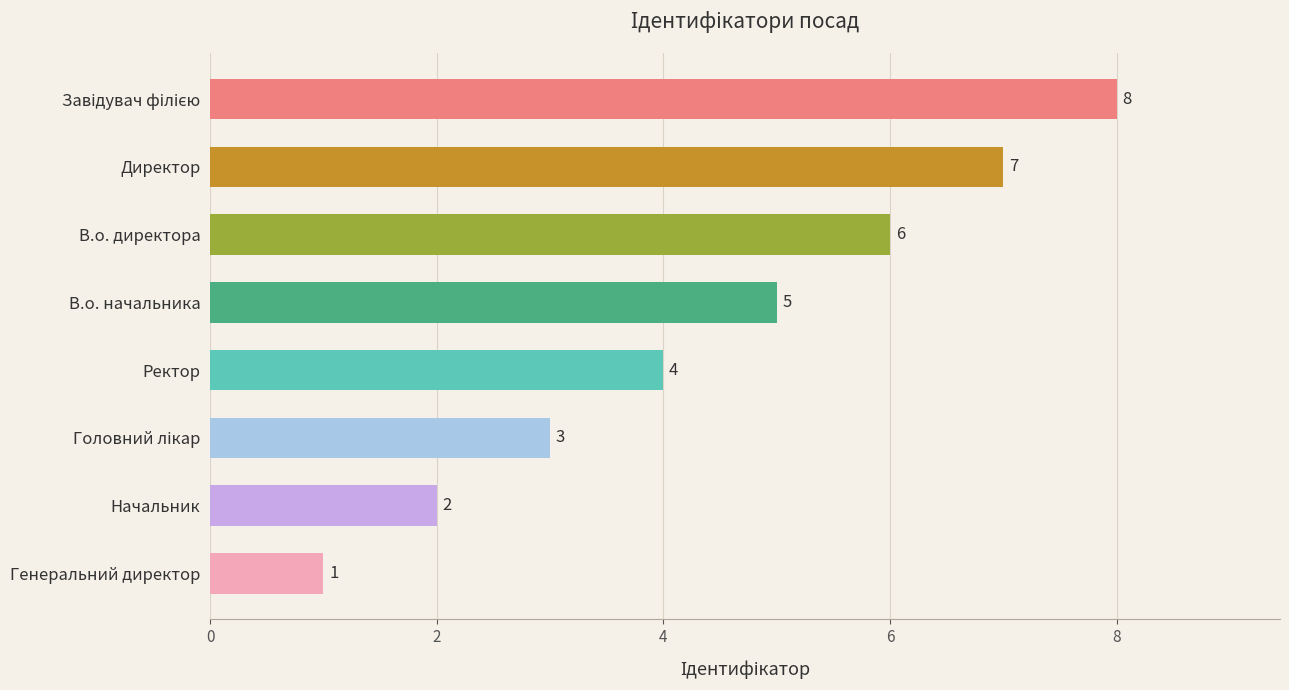

Where is the data nearest to the value 4?

Ректор